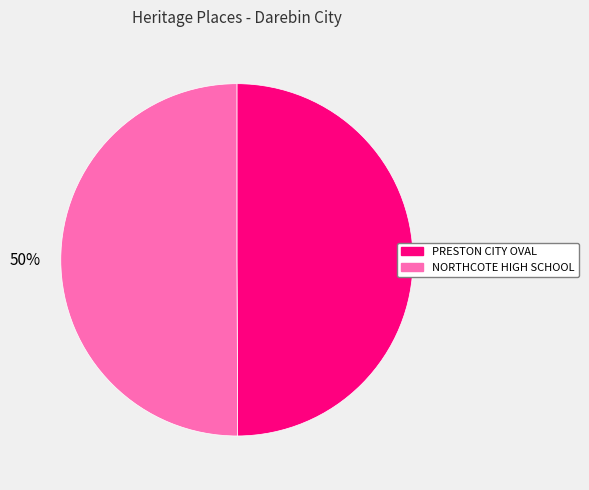

Approximately how many times larger is the value at PRESTON CITY OVAL compared to NORTHCOTE HIGH SCHOOL?

1.0